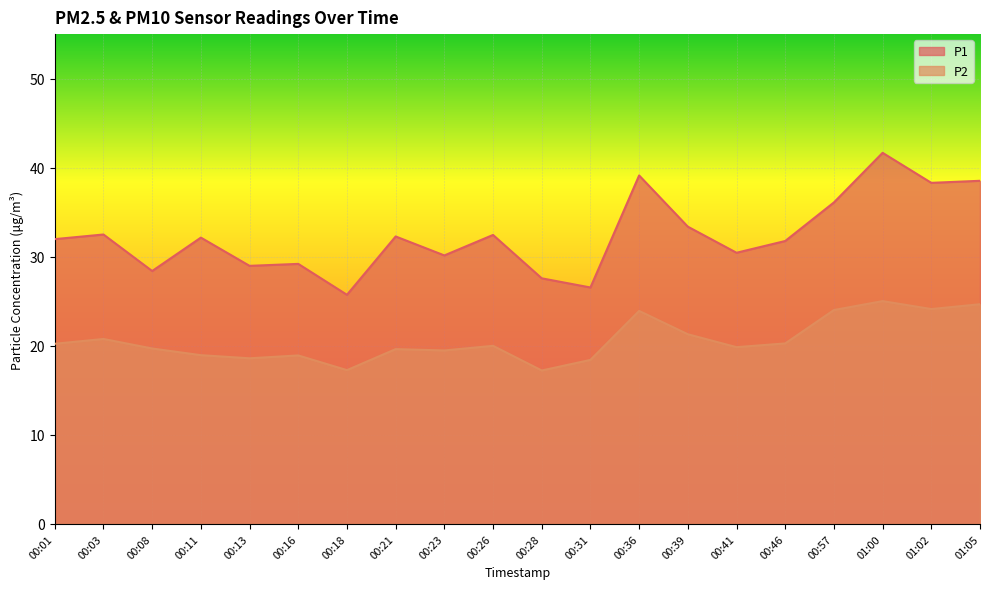

Where is the first local maximum for P1?

00:03